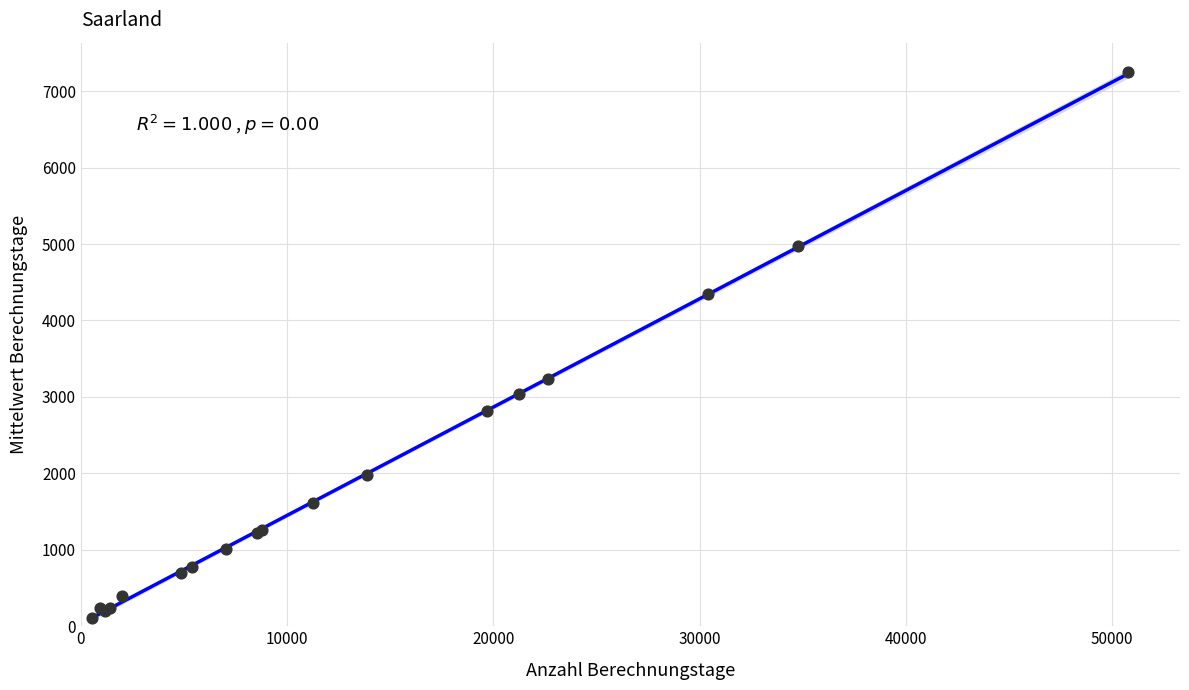

What Y value in the scatter plot is closest to 3683?

3232.6